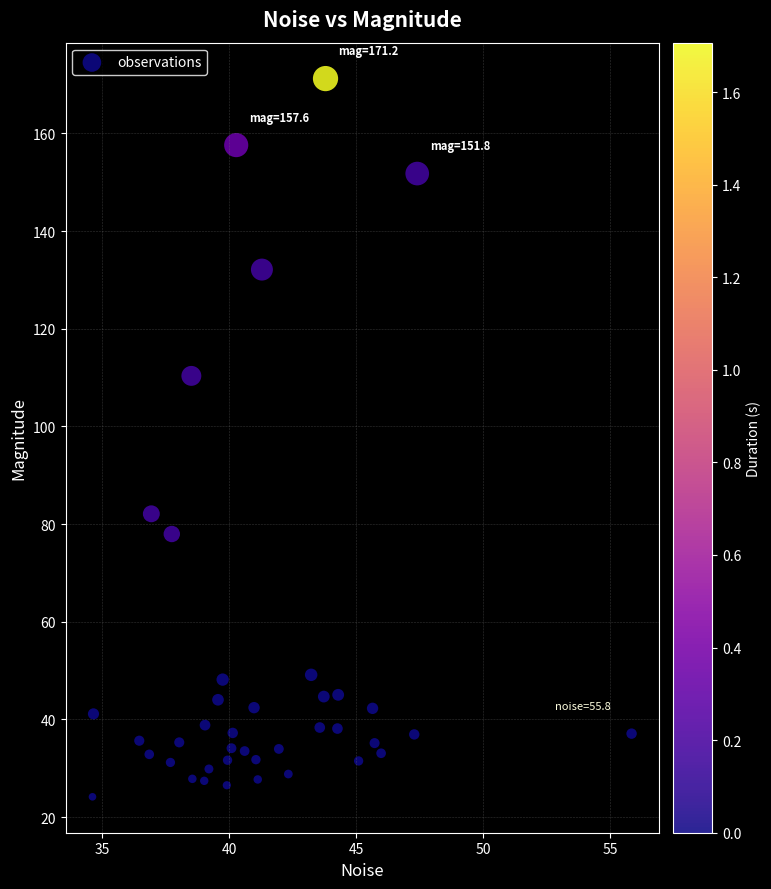

What is the range of Y values (max minus min)?

147.1